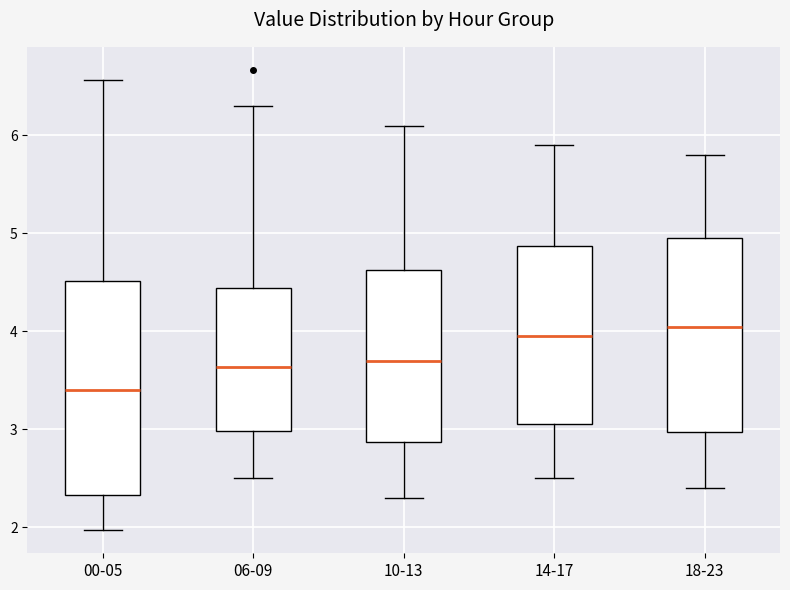

Comparing the boxes themselves (not the whiskers), which one is the tallest?

00-05